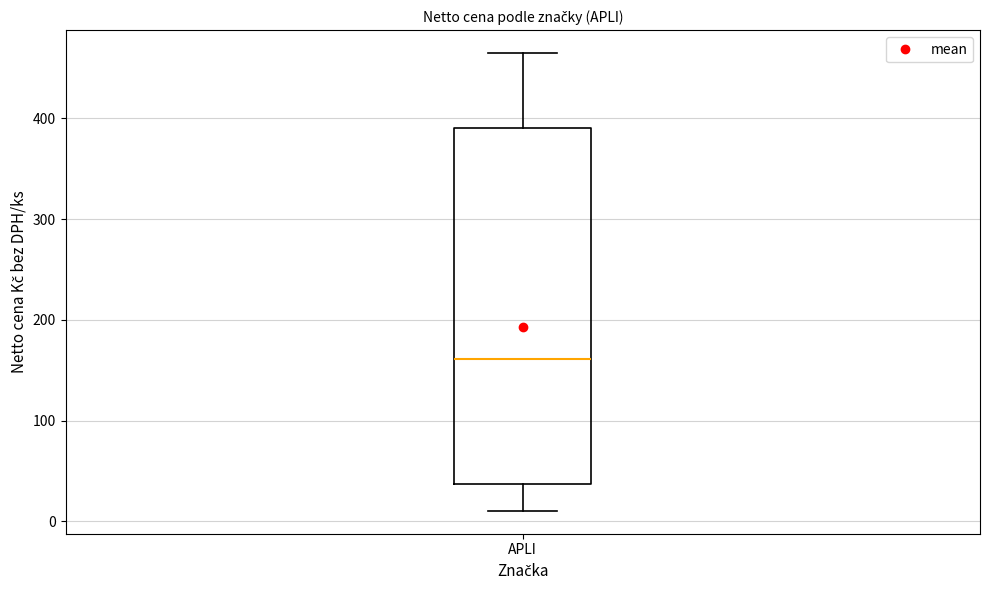

Where is the upper edge of the box for APLI on the y-axis? The values are not printed on the chart, so give them approximately, as read against the axis.

390